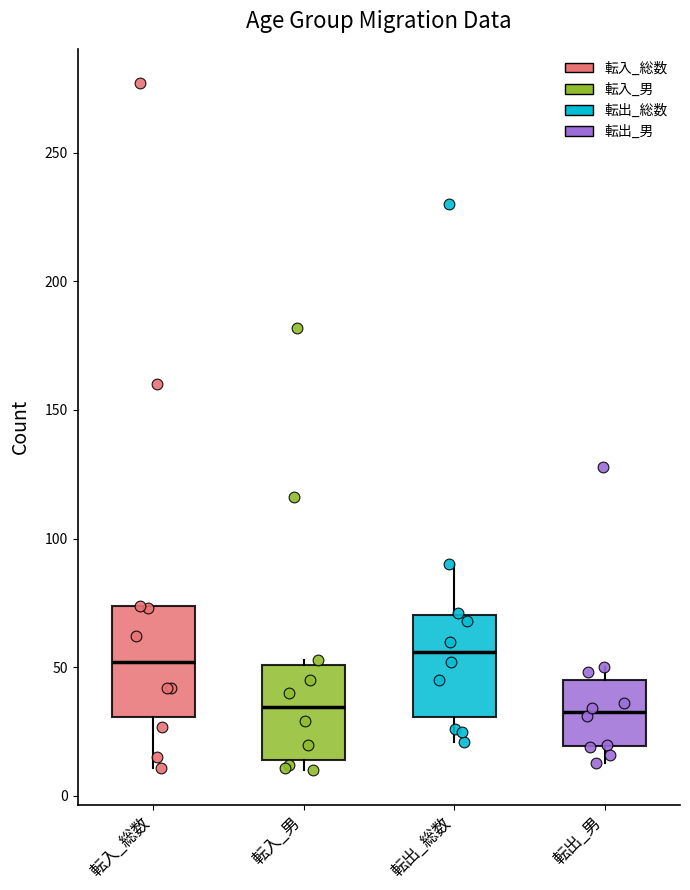

Where does the lower whisker of the box for 転出_男 end on the y-axis? The values are not printed on the chart, so give them approximately, as read against the axis.

15